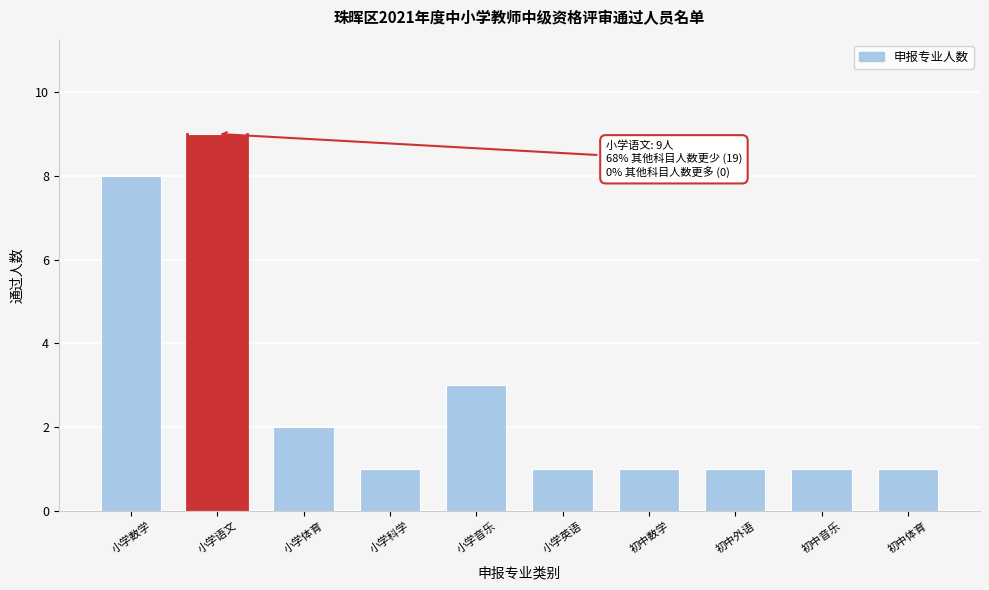

Reading left to right, transcribe all the data shown in this chart.

小学数学=8	小学语文=9	小学体育=2	小学科学=1	小学音乐=3	小学英语=1	初中数学=1	初中外语=1	初中音乐=1	初中体育=1